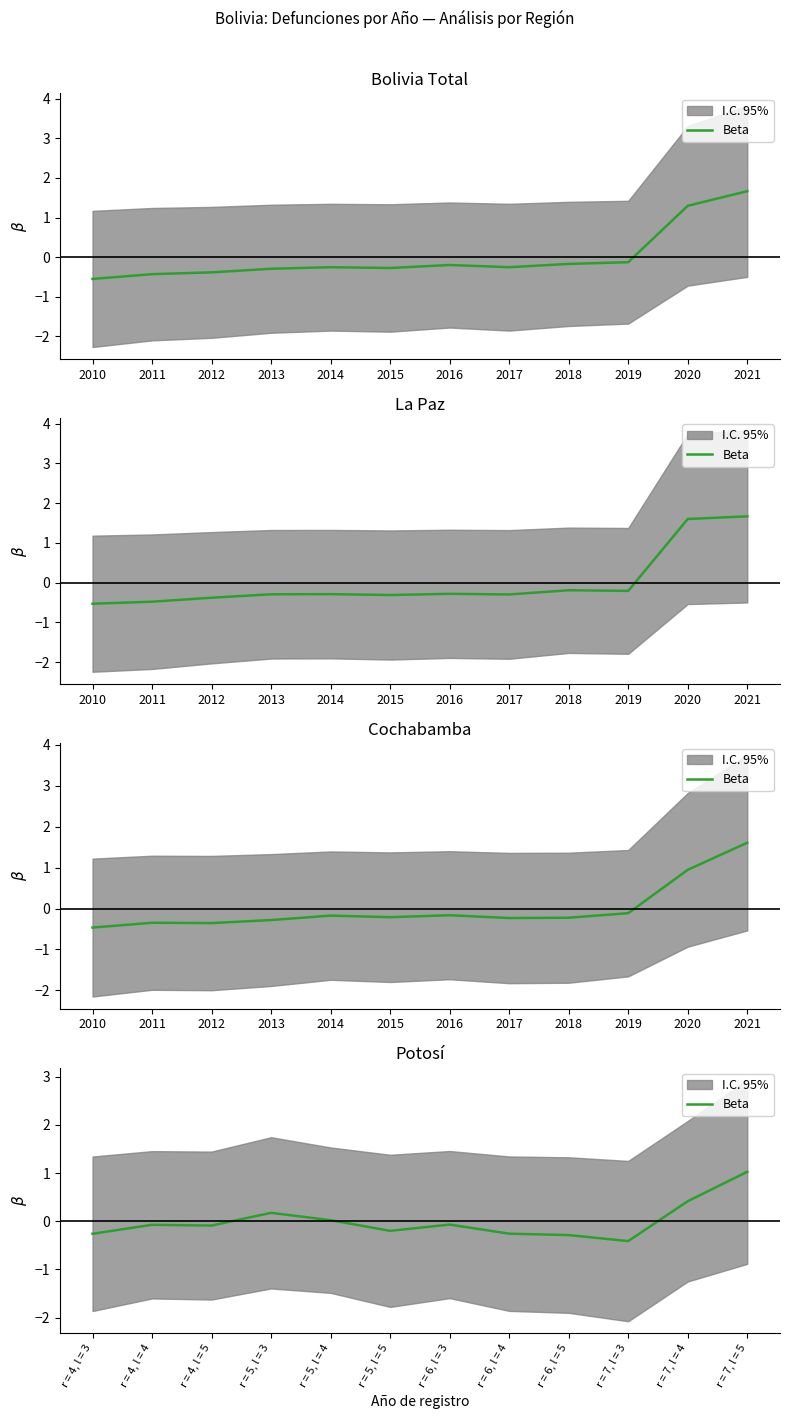

Where is the data nearest to the value 0?

r = 5, l = 4